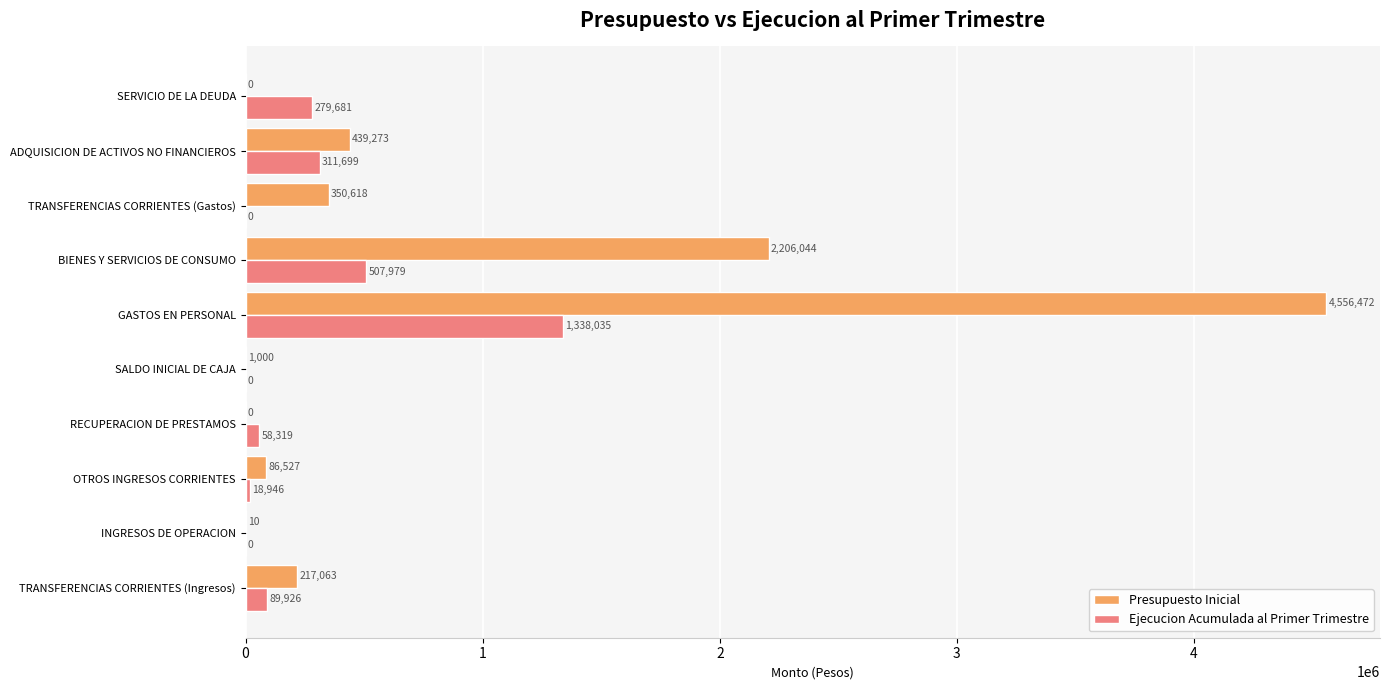

What is the maximum value for Ejecucion Acumulada al Primer Trimestre?

1338035